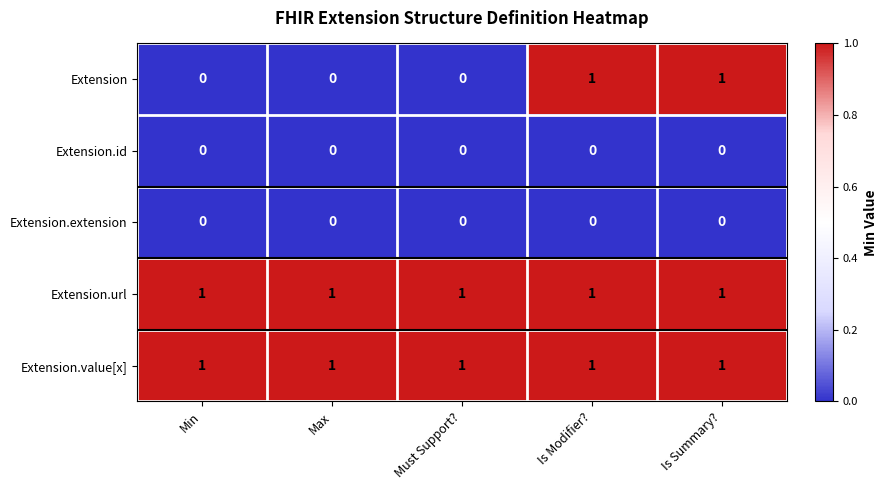

Is it true that Extension.value[x] equals 1 at Is Modifier??

True